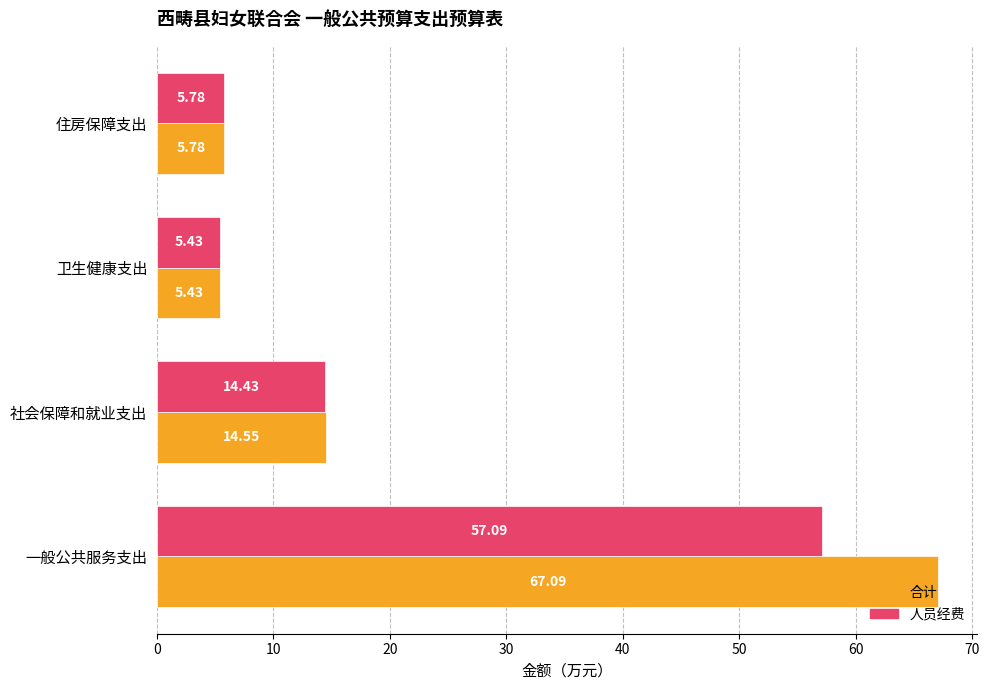

List the series in order of their overall mean, lowest first.

人员经费, 合计